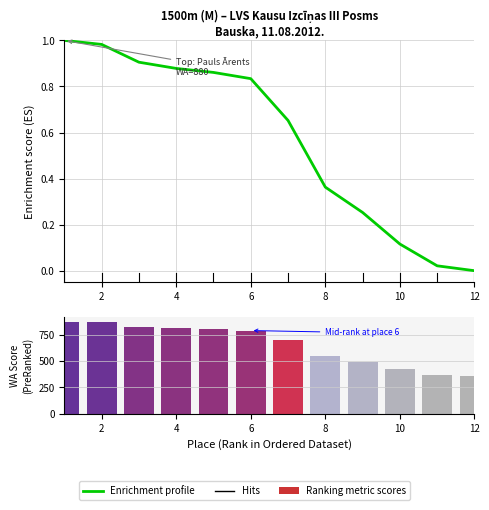

Which series has the largest total across all categories?

Ranking metric scores